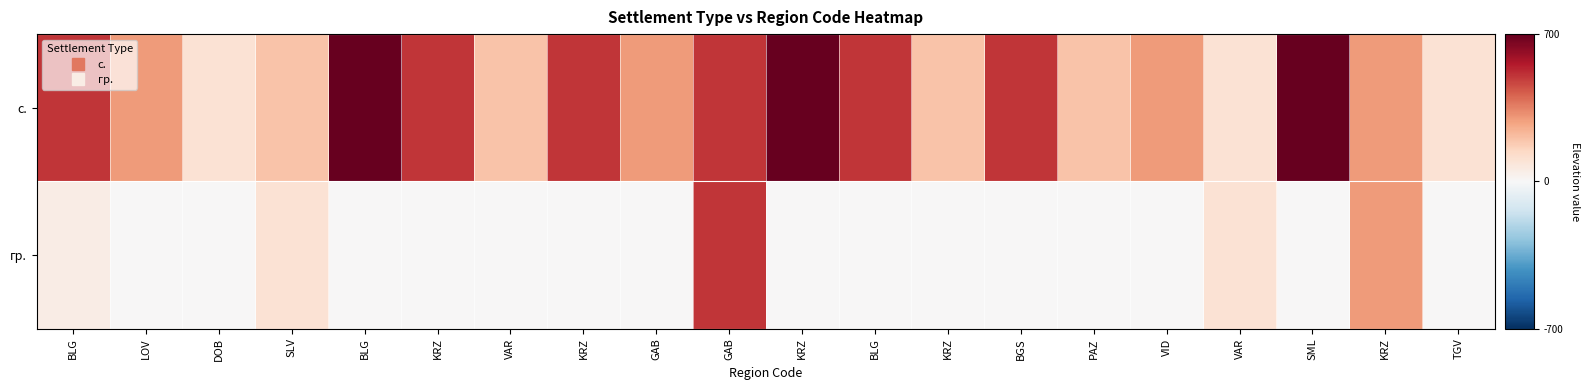

Which series has the largest total across all categories?

с.